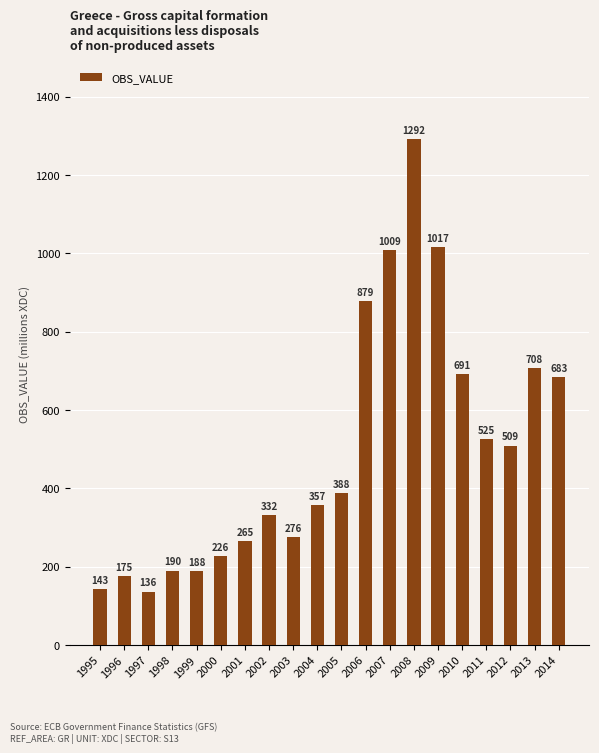

The value at 2000 is 309. True or false?

False